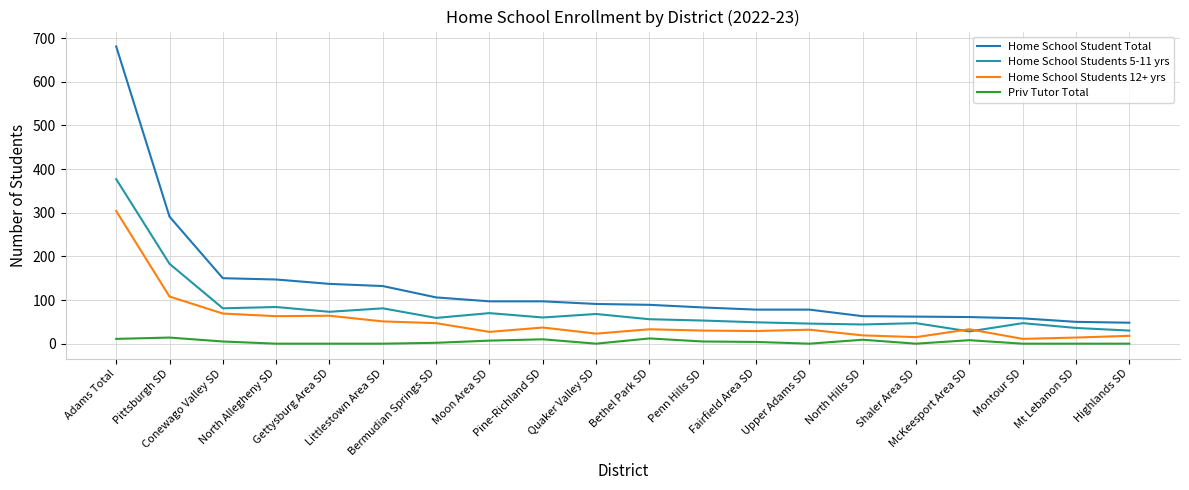

What are all the series names shown in the legend?

Home School Student Total, Home School Students 5-11 yrs, Home School Students 12+ yrs, Priv Tutor Total